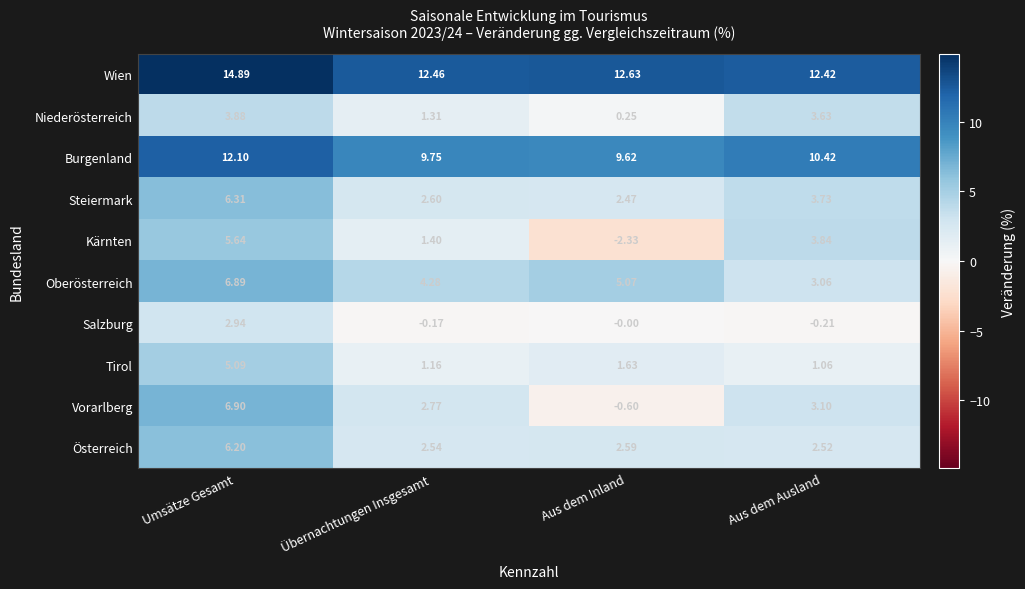

Is the value of Burgenland at Umsätze Gesamt greater than the value of Kärnten at Aus dem Inland?

Yes